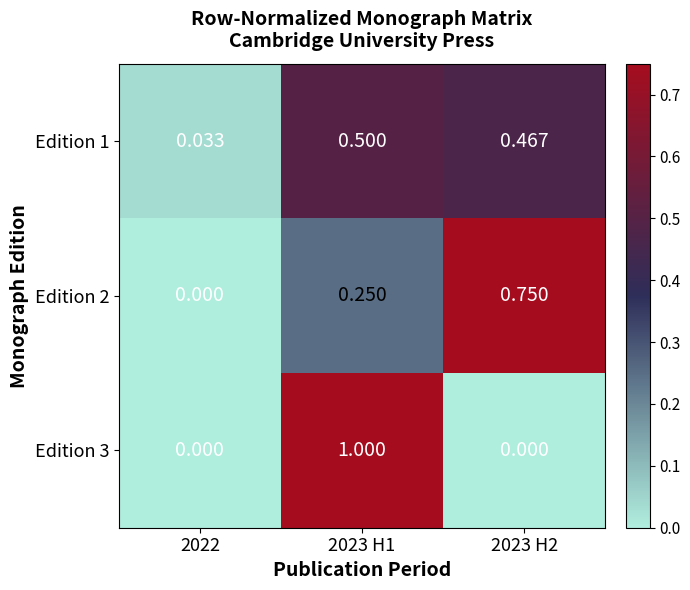

Is the value of Edition 1 at 2023 H1 greater than the value of Edition 2 at 2022?

Yes